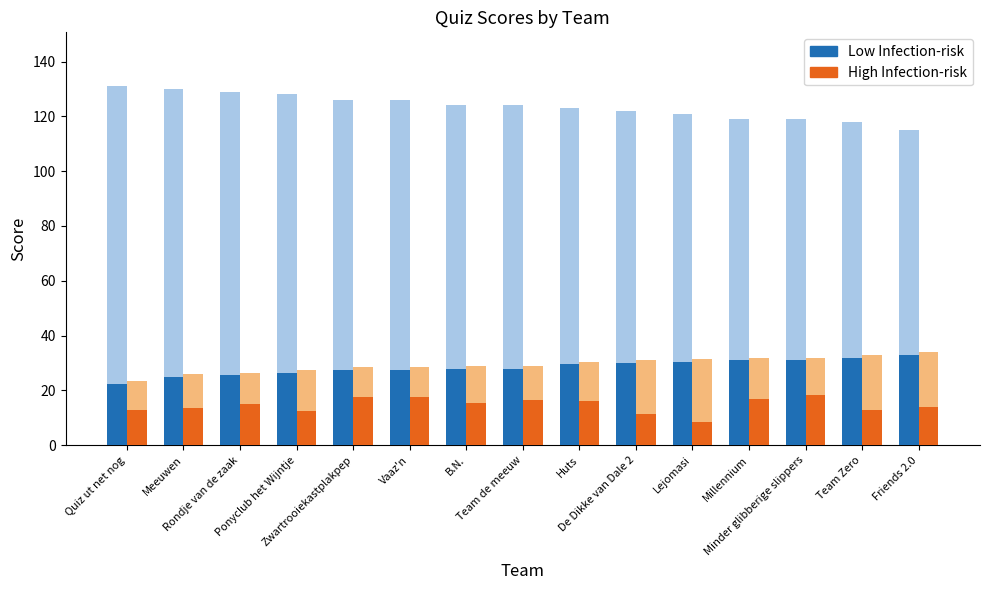

What are all the series names shown in the legend?

Low Infection-risk, High Infection-risk